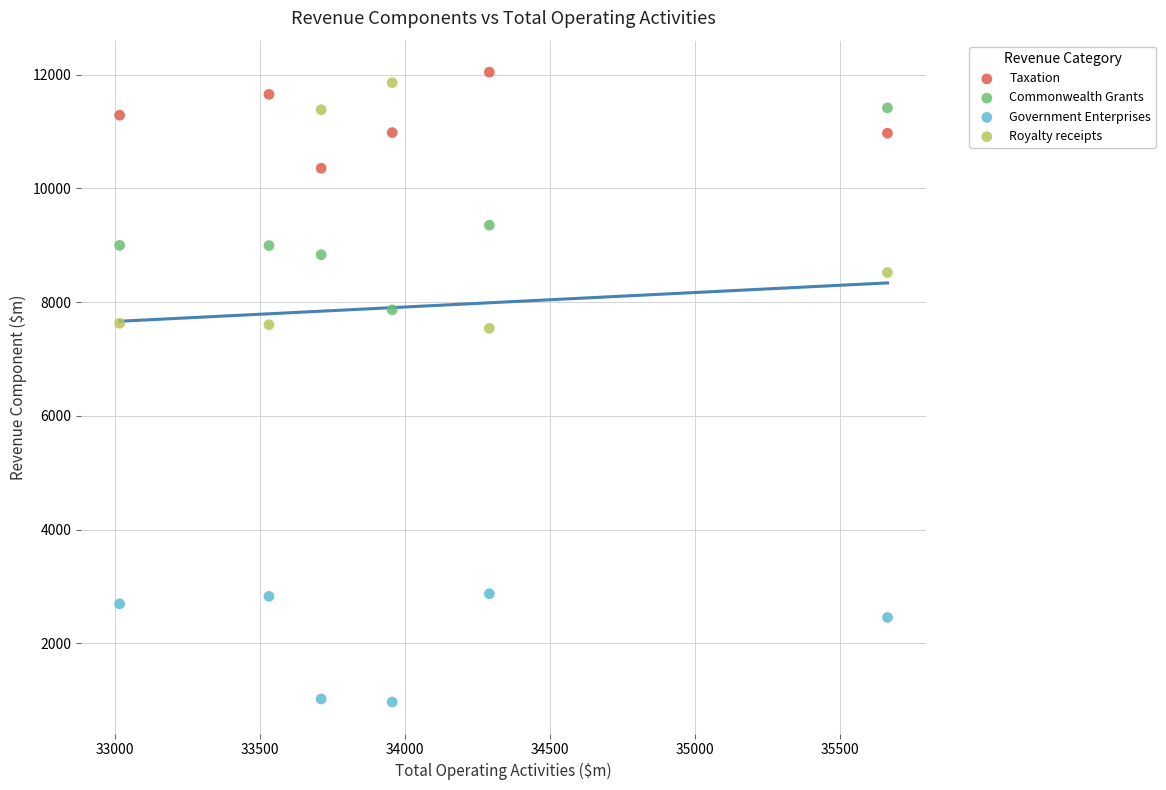

Across all data points, what is the range of Y values (max minus min)?

11080